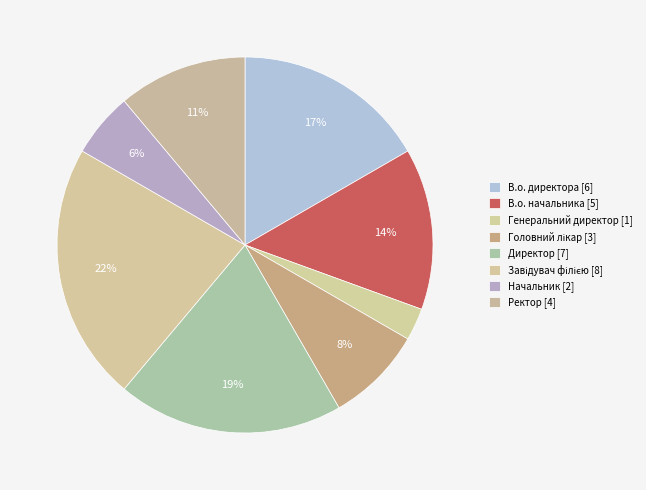

Rank the categories by value from lowest to highest.

Генеральний директор, Начальник, Головний лікар, Ректор, В.о. начальника, В.о. директора, Директор, Завідувач філією